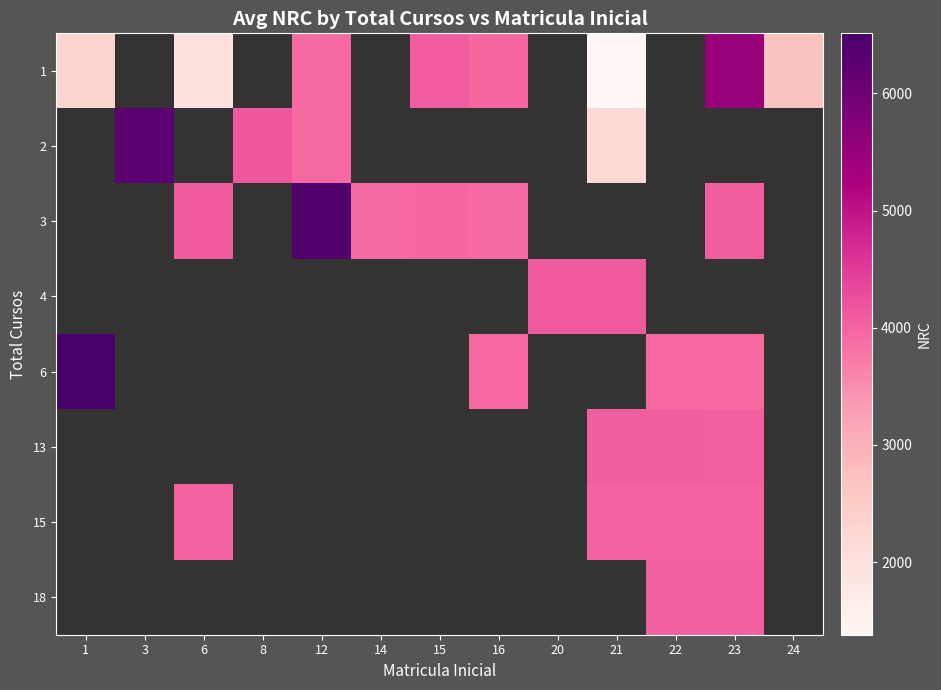

Count the number of categories in the chart.

13